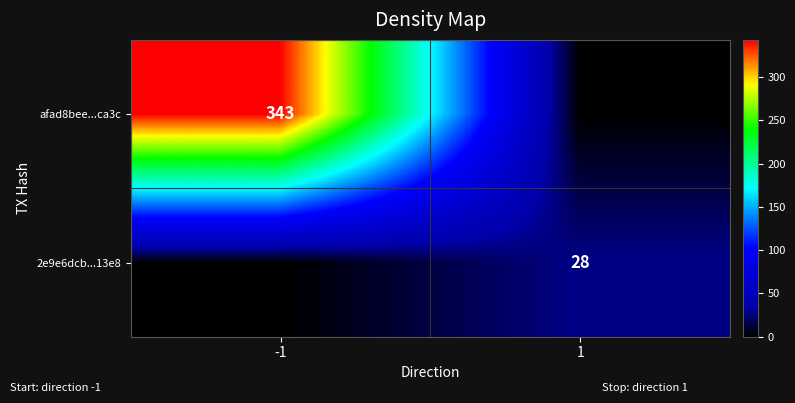

How many data points does each series have?

2